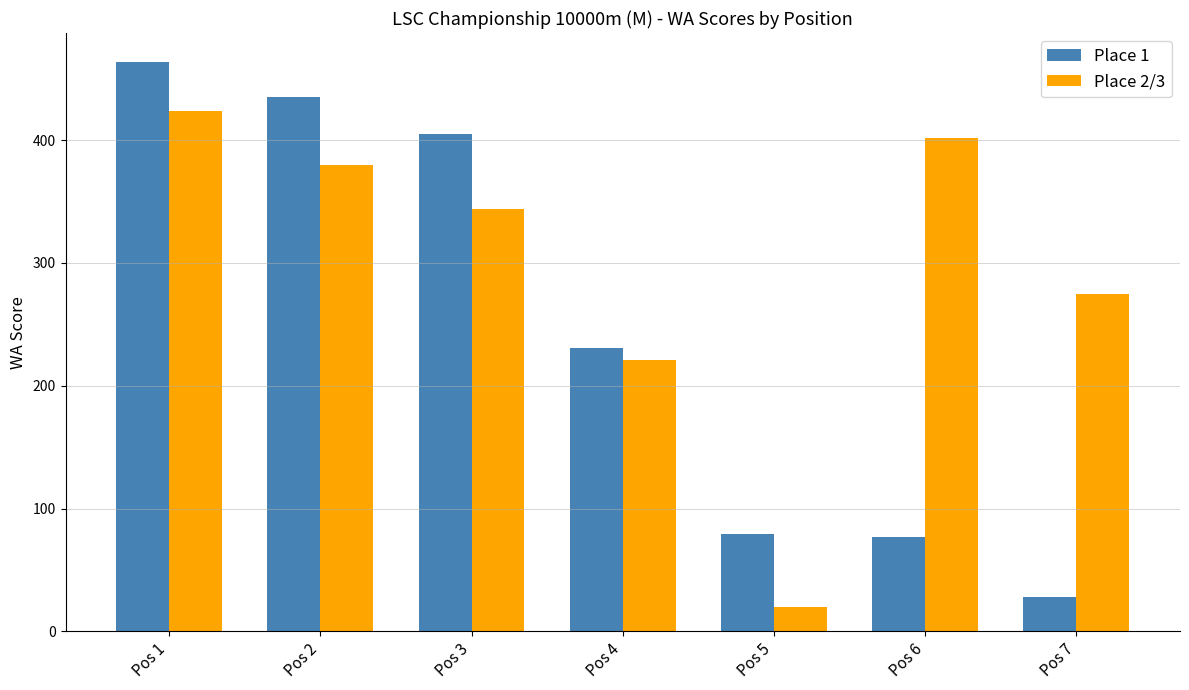

What is the difference between the maximum and minimum values in the Place 1 series?

436